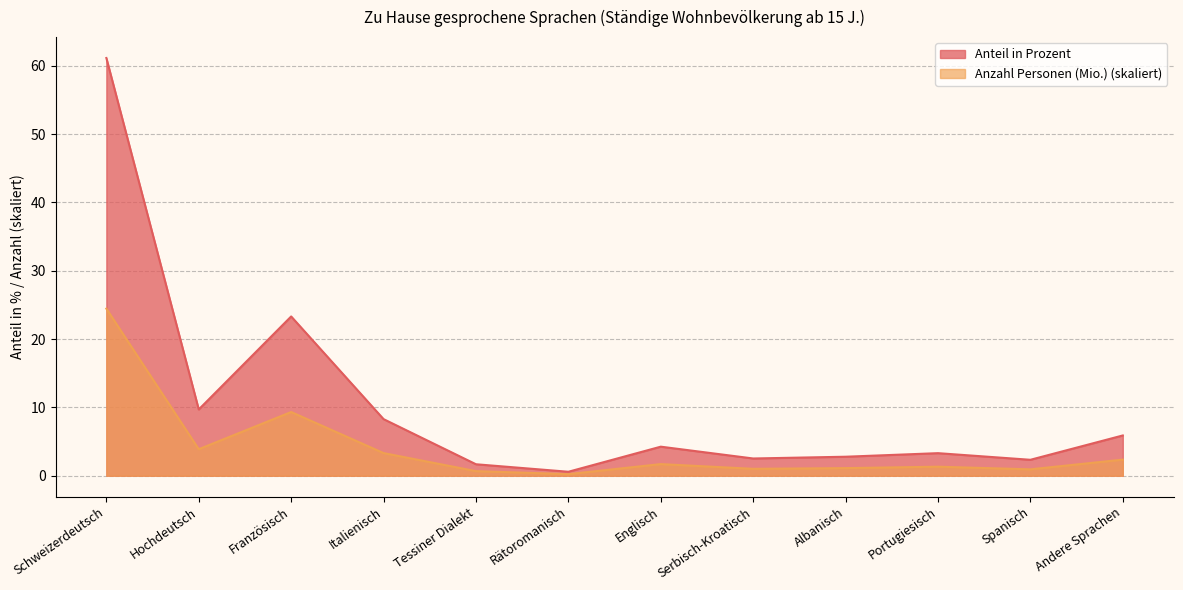

At which category does the chart reach its peak across all series?

Schweizerdeutsch